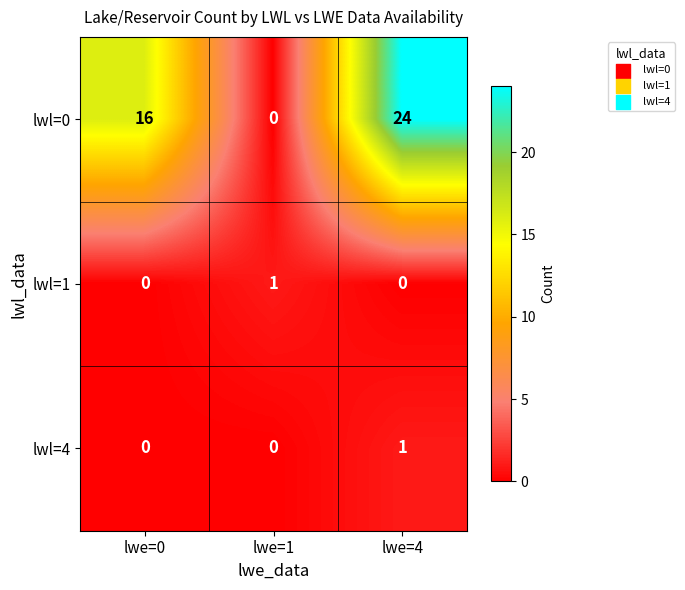

What is the difference between the lwl=0 values at lwe=0 and lwe=4?

8